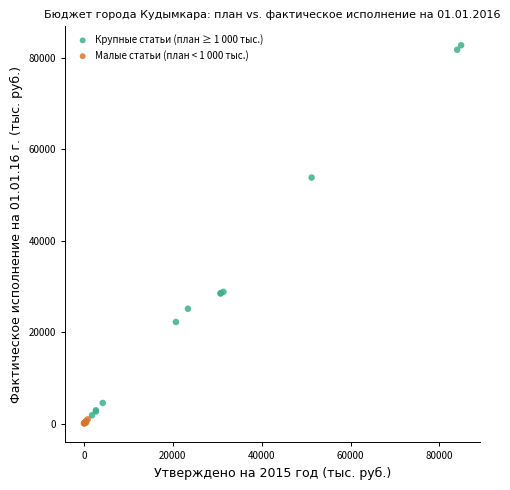

Which series has the widest spread of Y values?

Крупные статьи (план ≥ 1 000 тыс.)